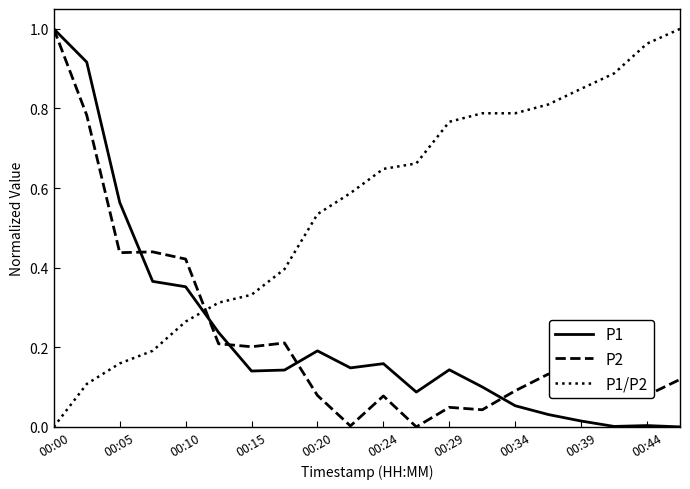

Which series has the largest total across all categories?

P1/P2